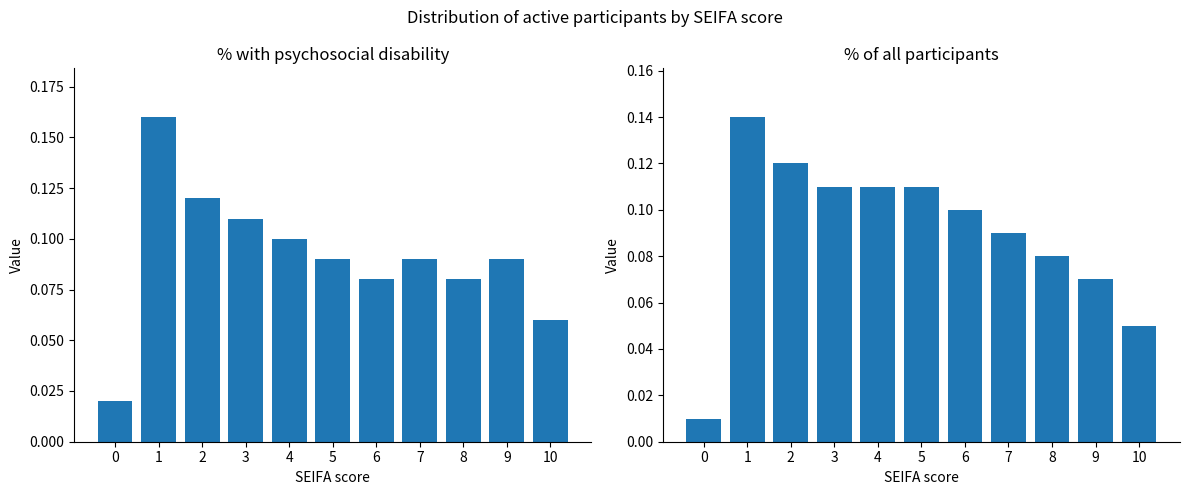

The Percentage of all participants series shows 0.2 at 3. True or false?

False